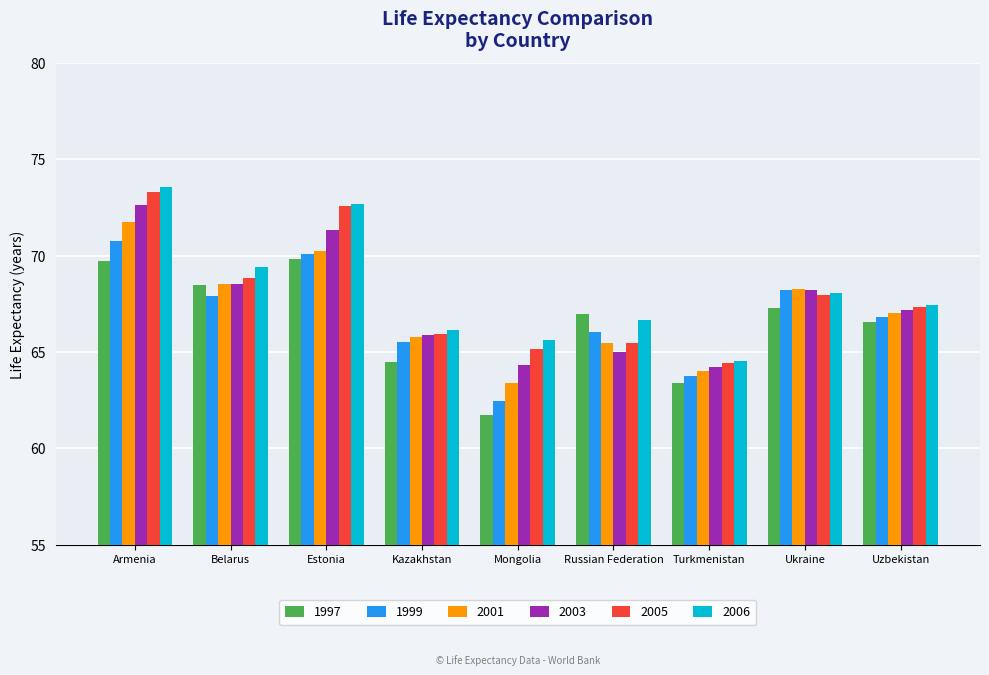

Rank the series by their average value, from highest to lowest.

2006, 2005, 2003, 2001, 1999, 1997